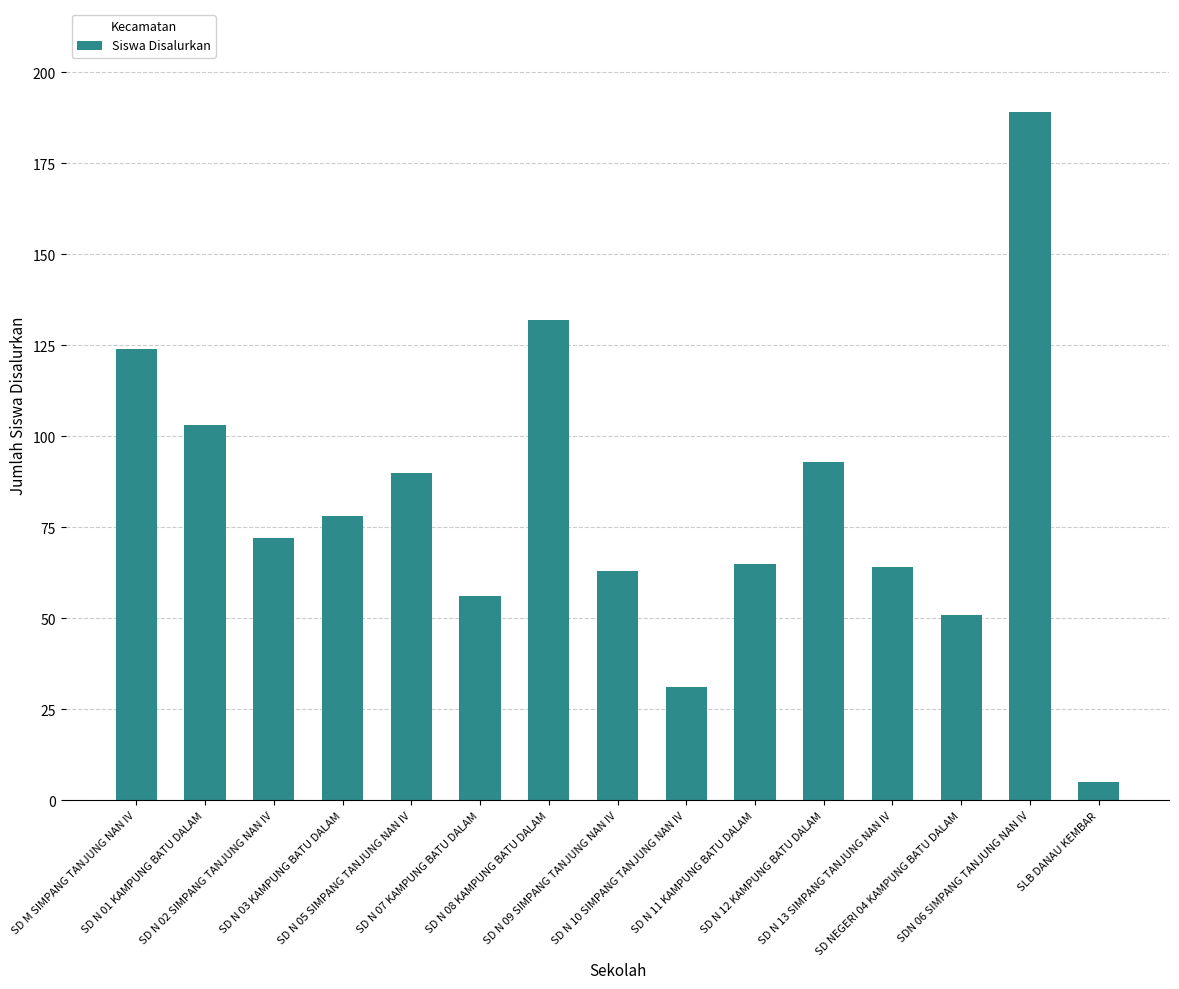

What is the value of the 11th bar from the left?

93